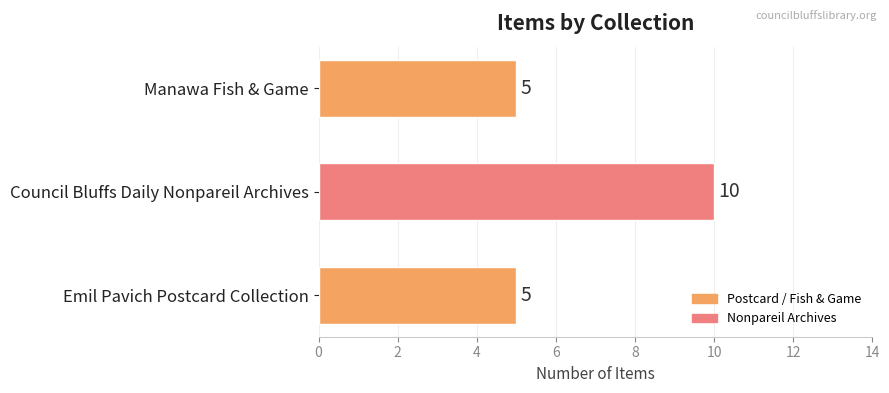

How many categories are shown in the chart?

3